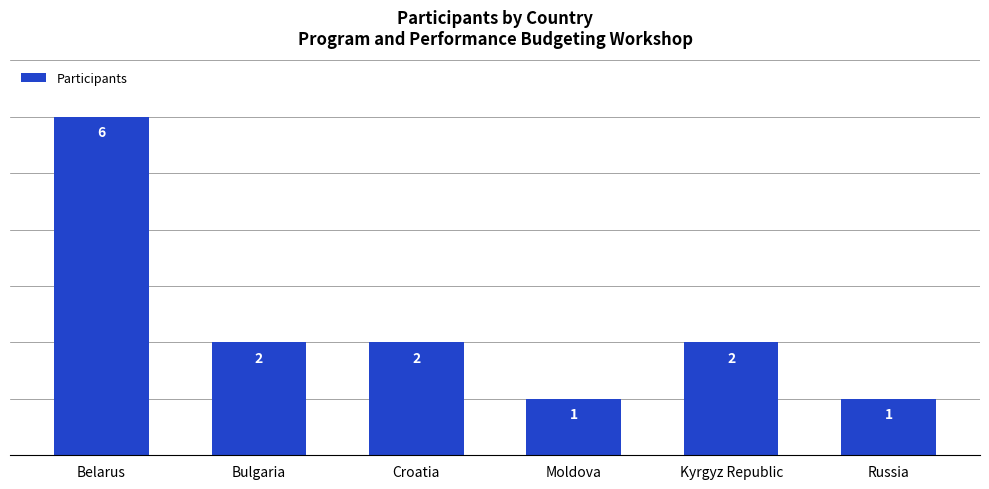

What is the sum of all values?

14